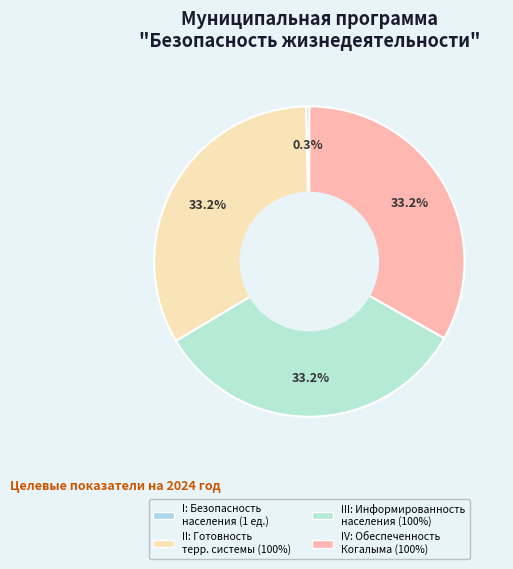

How many slices are in this pie chart?

4